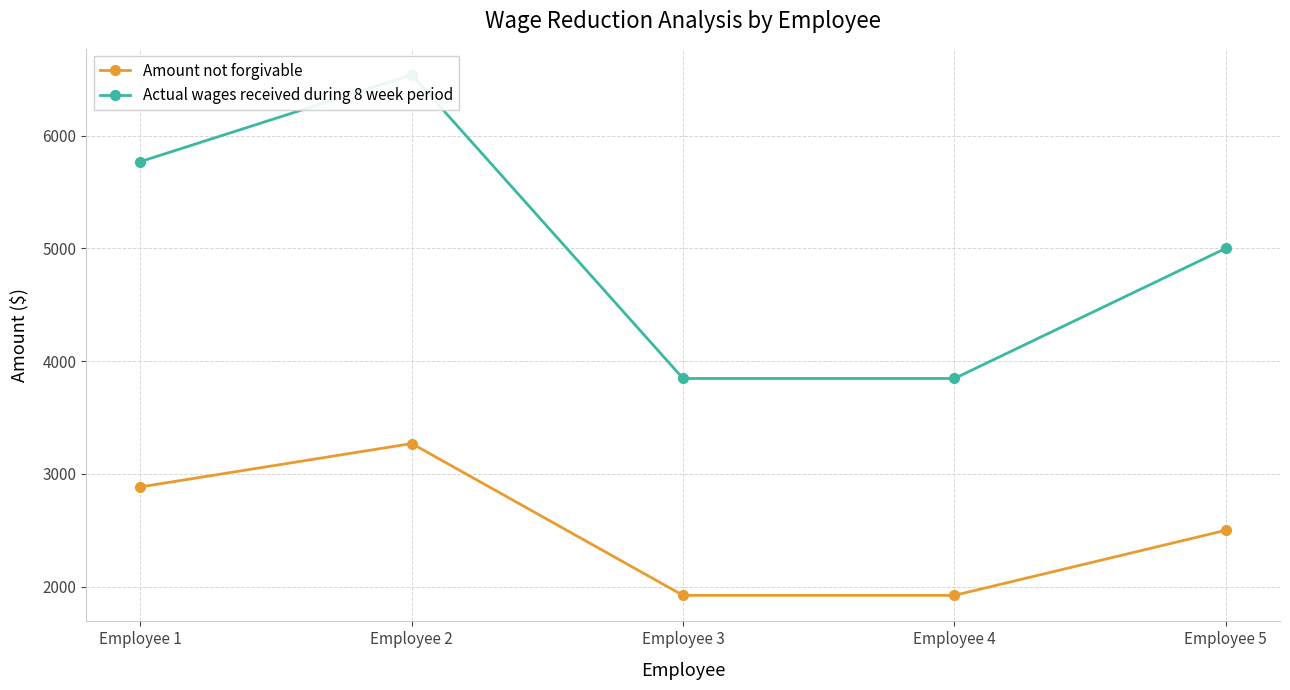

Between Employee 2 and Employee 4, which series saw the biggest shift?

Actual wages received during 8 week period